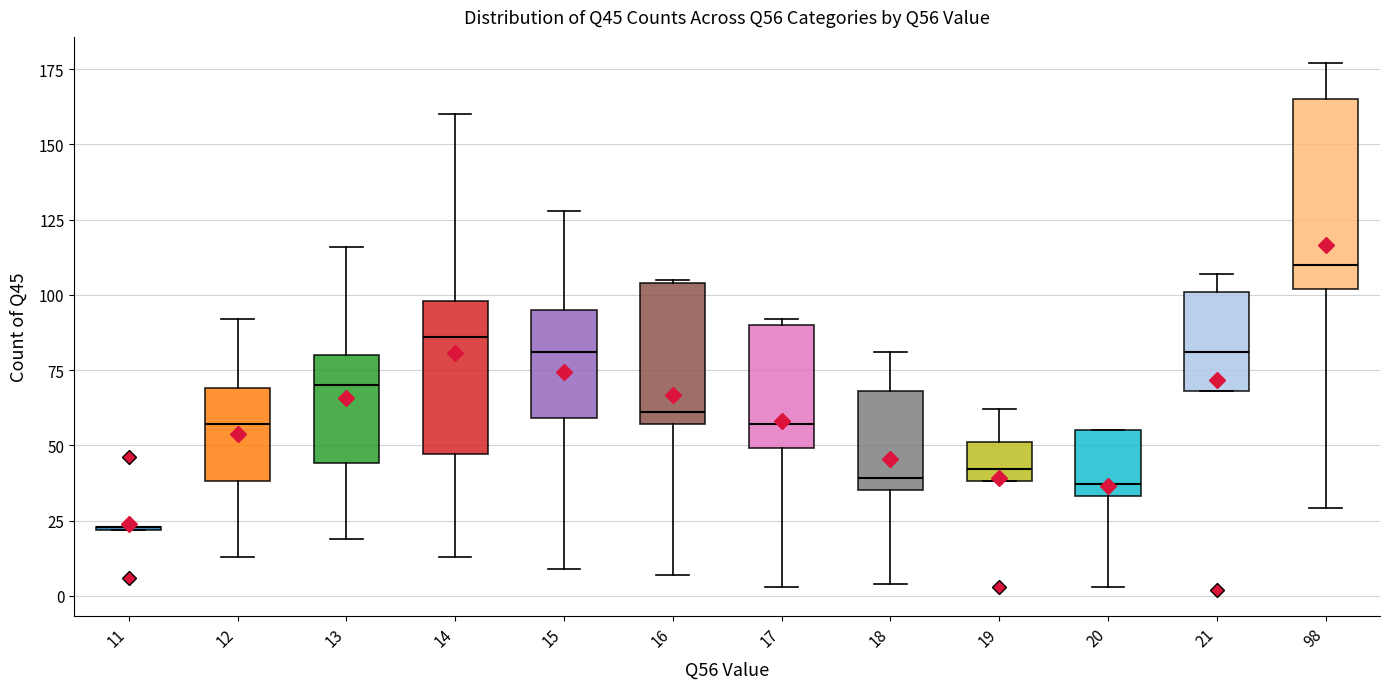

Reading left to right, transcribe this box plot: for each box, give where its median line is, the range the box spans, and where its two whiskers end, as read against the y-axis. The values are not printed on the chart, so give them approximately, as read against the axis.

11: box collapsed to a line at 25, whiskers 20 to 25
12: median 55, box 40 to 70, whiskers 15 to 90
13: median 70, box 45 to 80, whiskers 20 to 115
14: median 85, box 45 to 100, whiskers 15 to 160
15: median 80, box 60 to 95, whiskers 10 to 130
16: median 60, box 55 to 105, whiskers 5 to 105
17: median 55, box 50 to 90, whiskers 5 to 90 (just above the box's upper edge)
18: median 40, box 35 to 70, whiskers 5 to 80
19: median 40 (just above the box's lower edge), box 40 to 50, whiskers 40 to 60
20: median 35 (just above the box's lower edge), box 35 to 55, whiskers 5 to 55
21: median 80, box 70 to 100, whiskers 70 to 105
98: median 110, box 100 to 165, whiskers 30 to 175